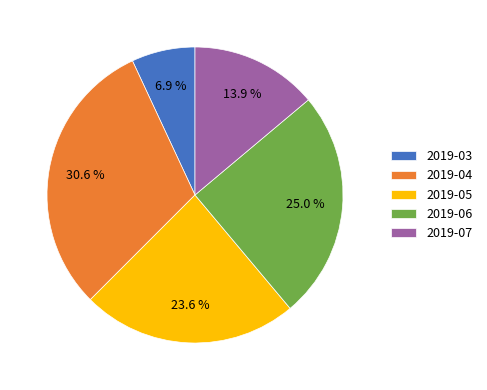

What is the ratio of the value at 2019-04 to the value at 2019-03?

4.4